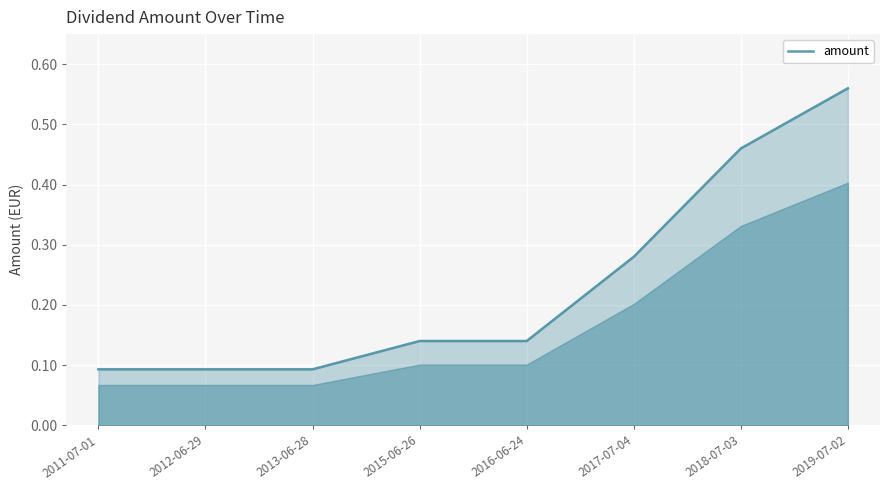

What position from the right is 2015-06-26?

5